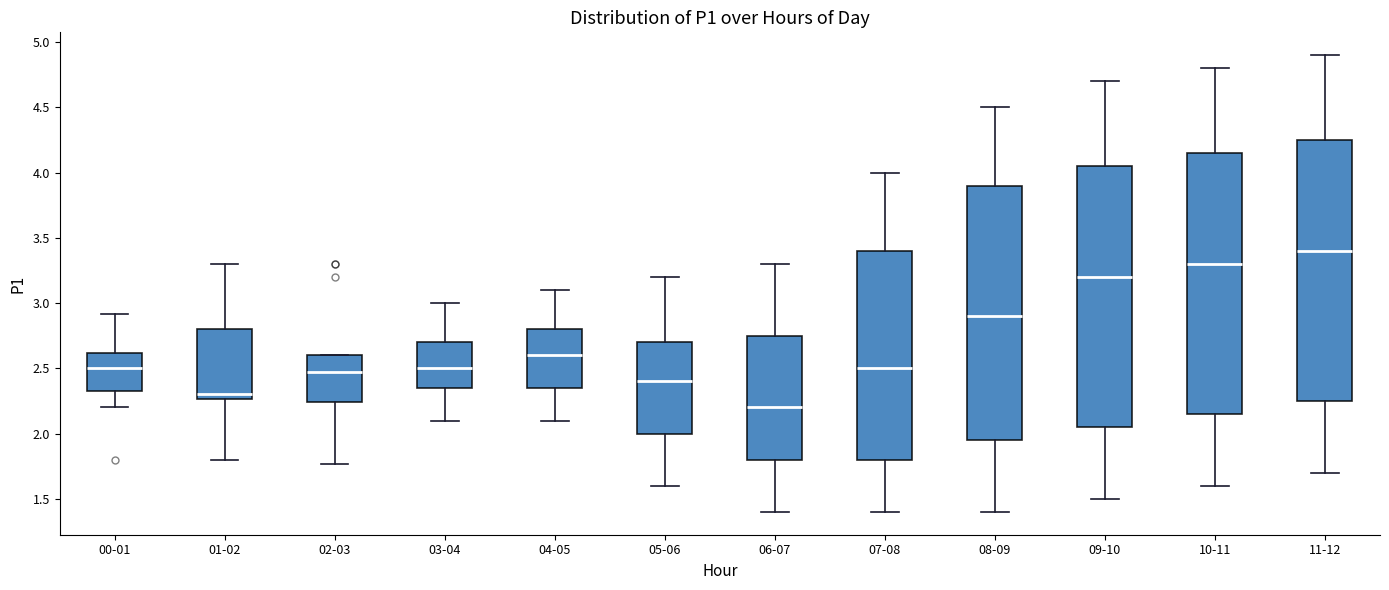

Where is the upper edge of the box for 10-11 on the y-axis? The values are not printed on the chart, so give them approximately, as read against the axis.

4.15